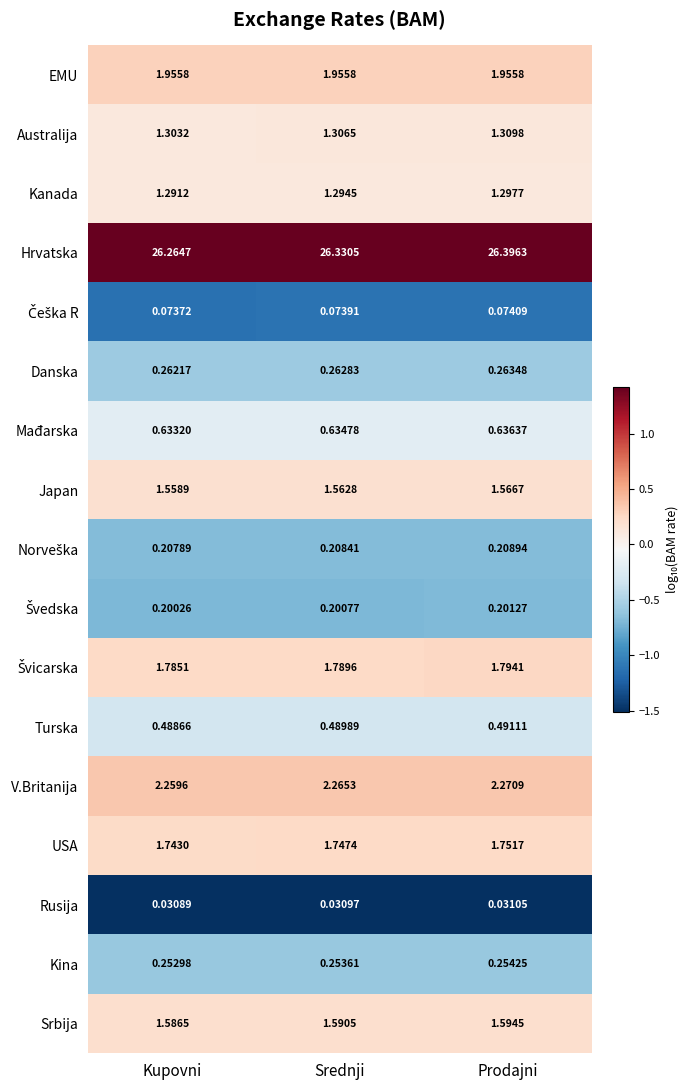

Which category has the highest value across all series?

Prodajni